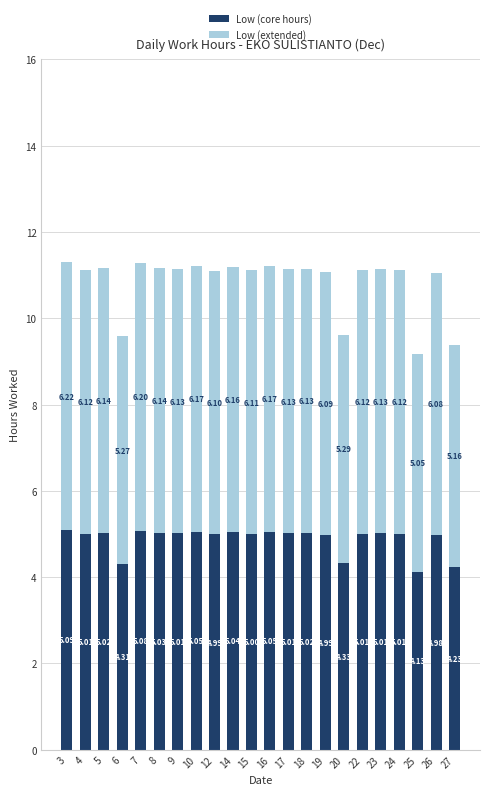

What is the sum of the Low (core hours) values at 26 and 14?

10.0